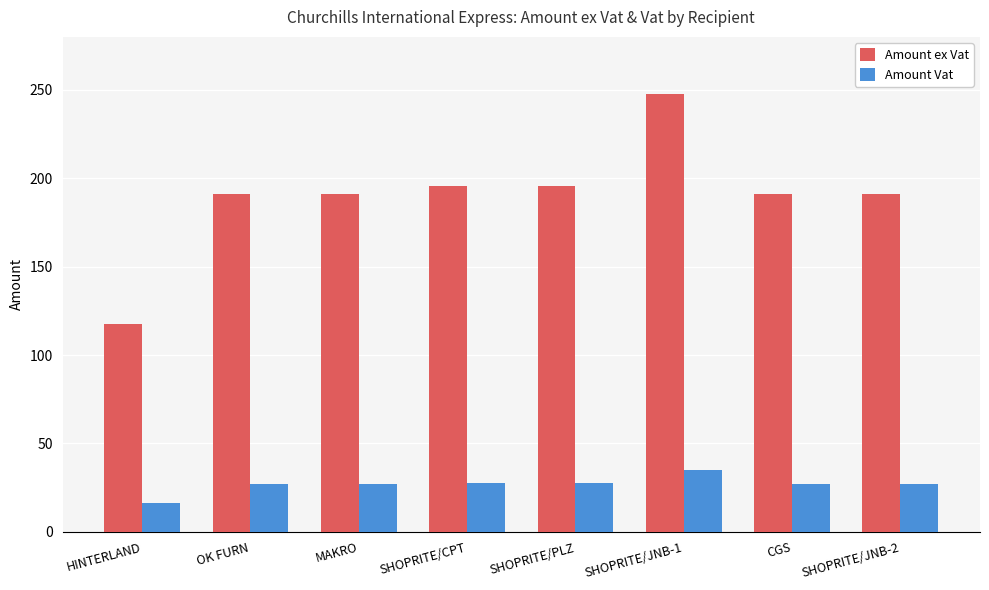

What is the total value across all series at SHOPRITE/JNB-2?

217.9